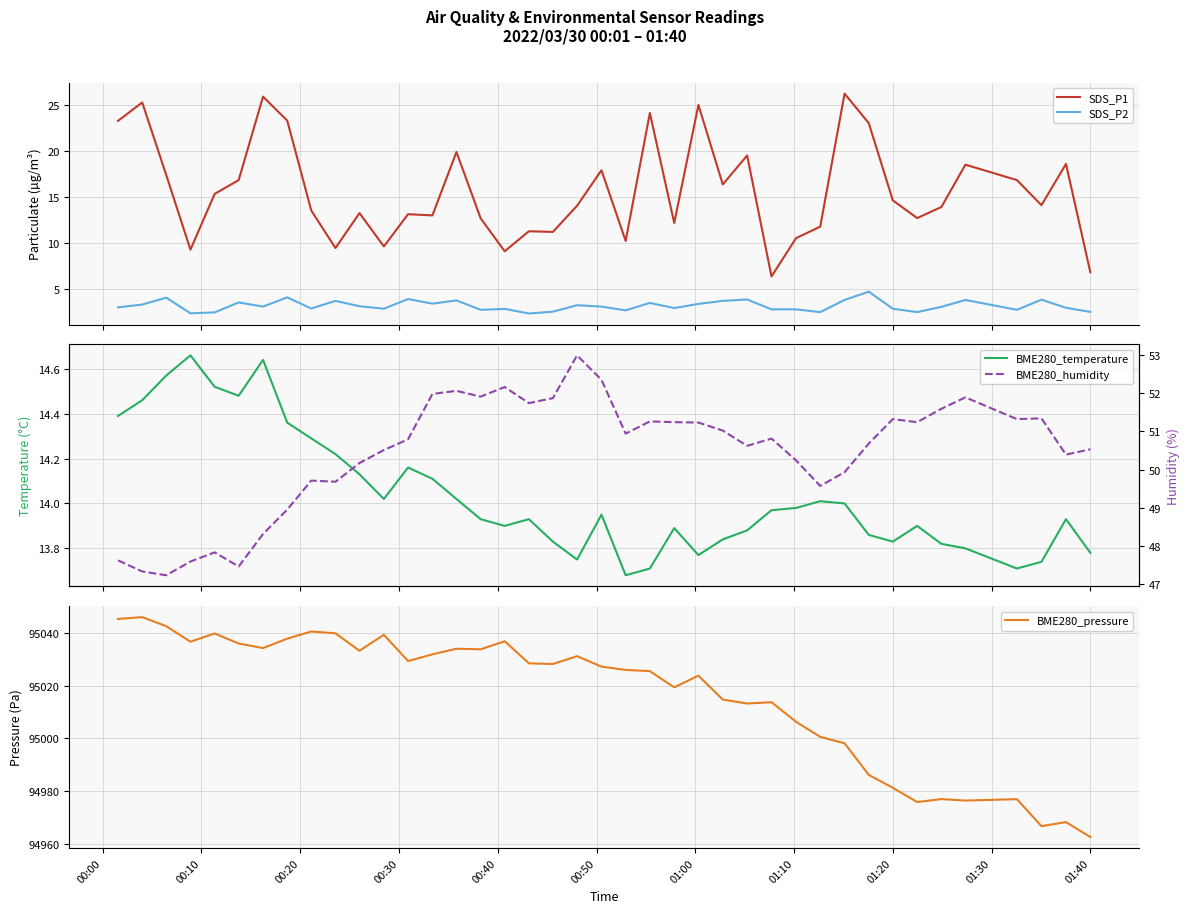

True or false: SDS_P1 and SDS_P2 intersect in this chart.

False